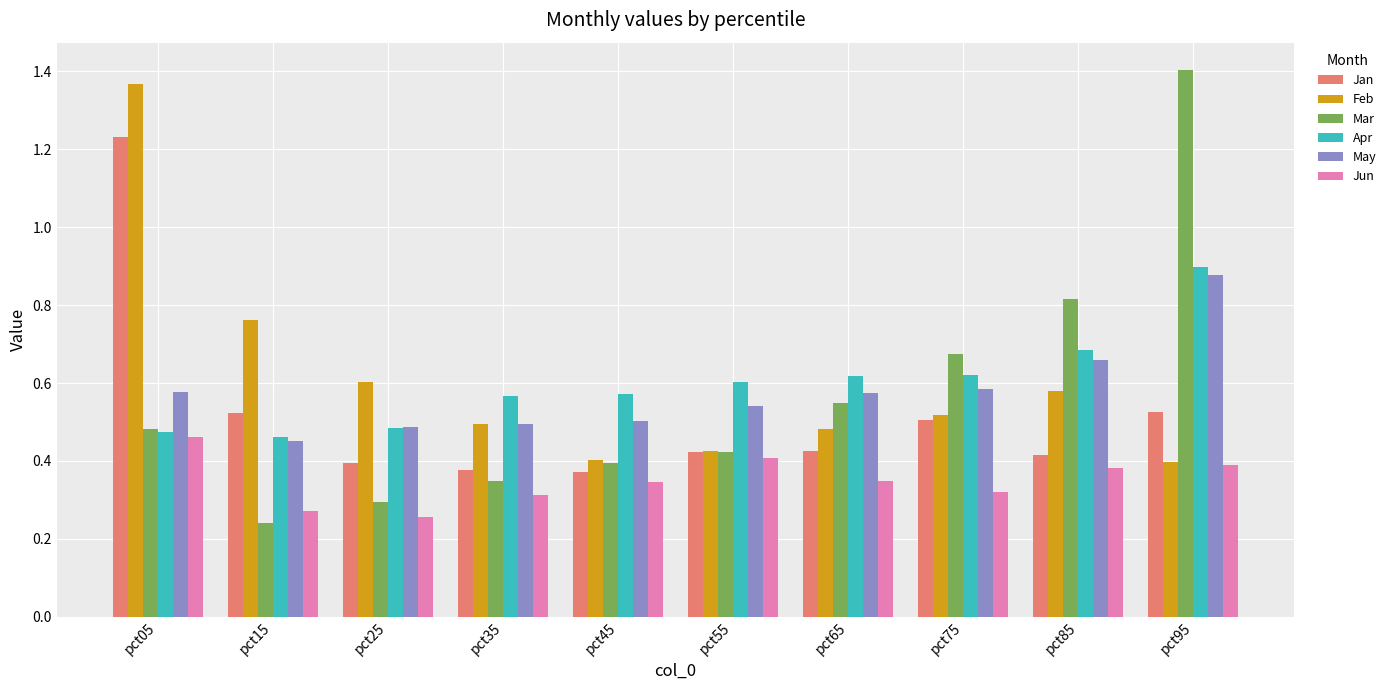

At which category does the chart reach its peak across all series?

pct95